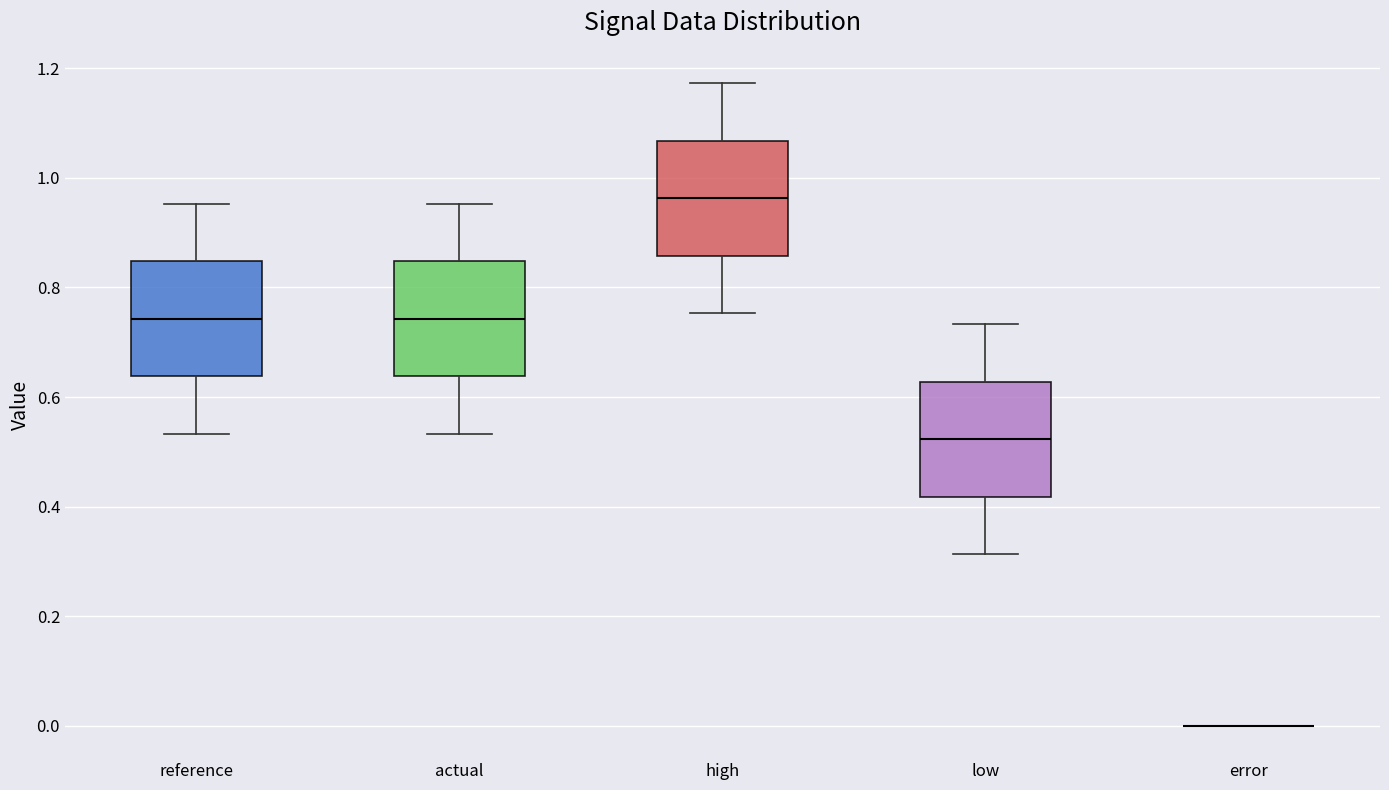

Reading left to right, read every box against the y-axis: the position of its median line, the range the box covers, and the ends of its whiskers. The values are not printed on the chart, so give them approximately, as read against the axis.

reference: median 0.74, box 0.64 to 0.84, whiskers 0.54 to 0.96
actual: median 0.74, box 0.64 to 0.84, whiskers 0.54 to 0.96
high: median 0.96, box 0.86 to 1.06, whiskers 0.76 to 1.18
low: median 0.52, box 0.42 to 0.62, whiskers 0.32 to 0.74
error: box collapsed to a line at 0.00, whiskers 0.00 to 0.00